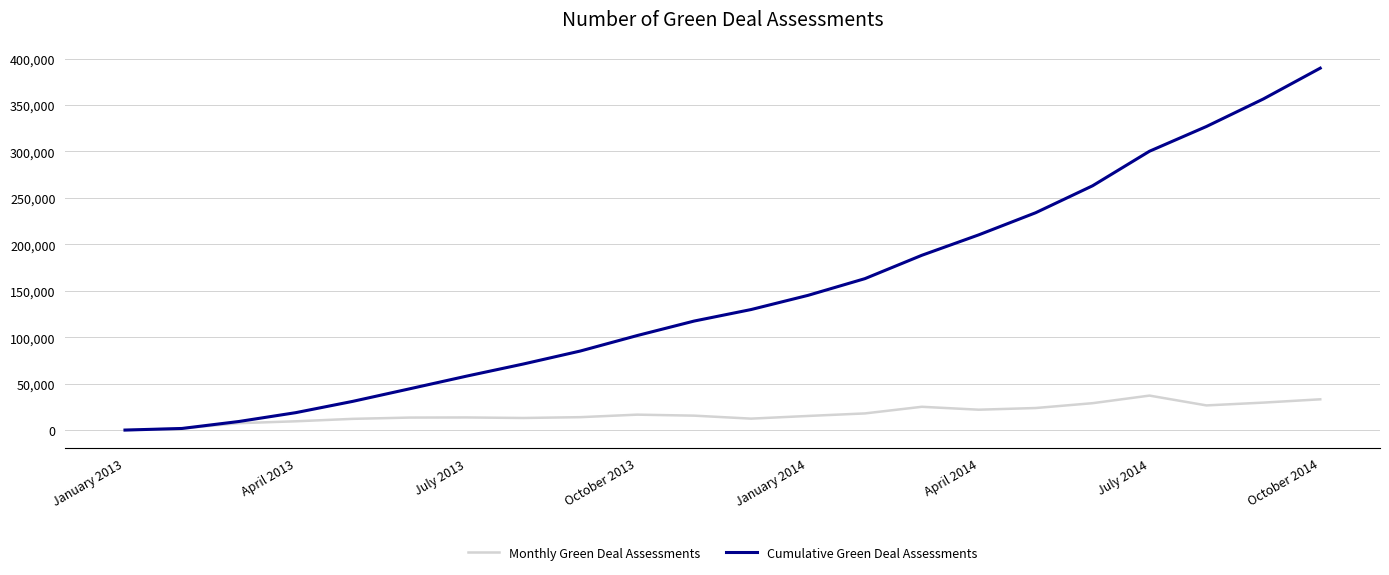

What is the maximum value for Cumulative Green Deal Assessments?

389703